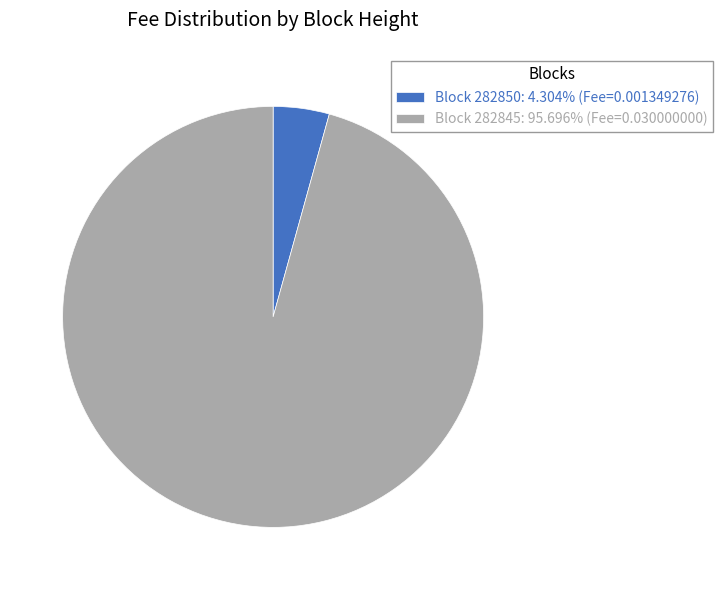

Does any single category account for the majority?

Yes